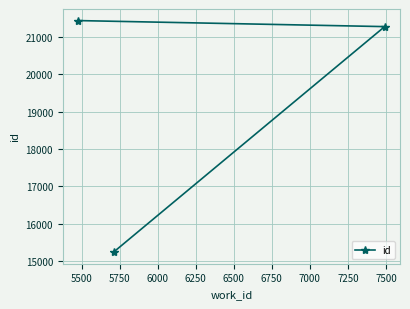

Reading right to left, list all the values displayed in this chart.

21284	15235	21446